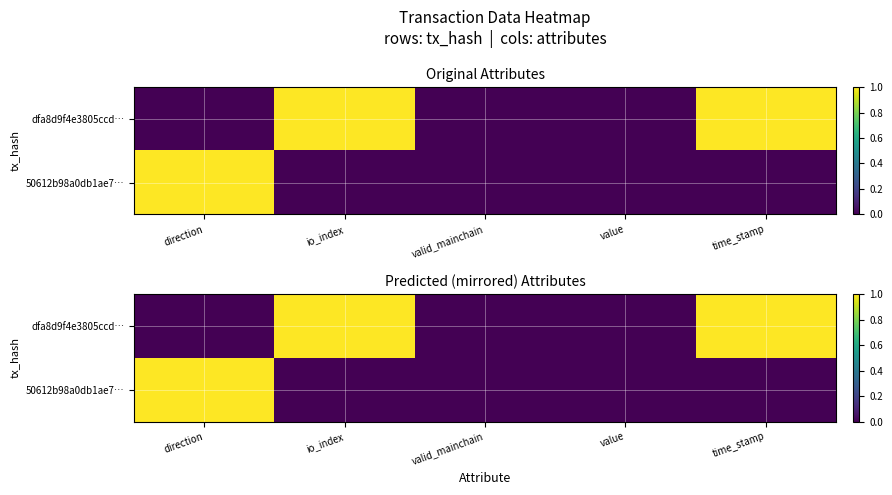

What is the sum of all dfa8d9f4e3805ccd… values?

2.0